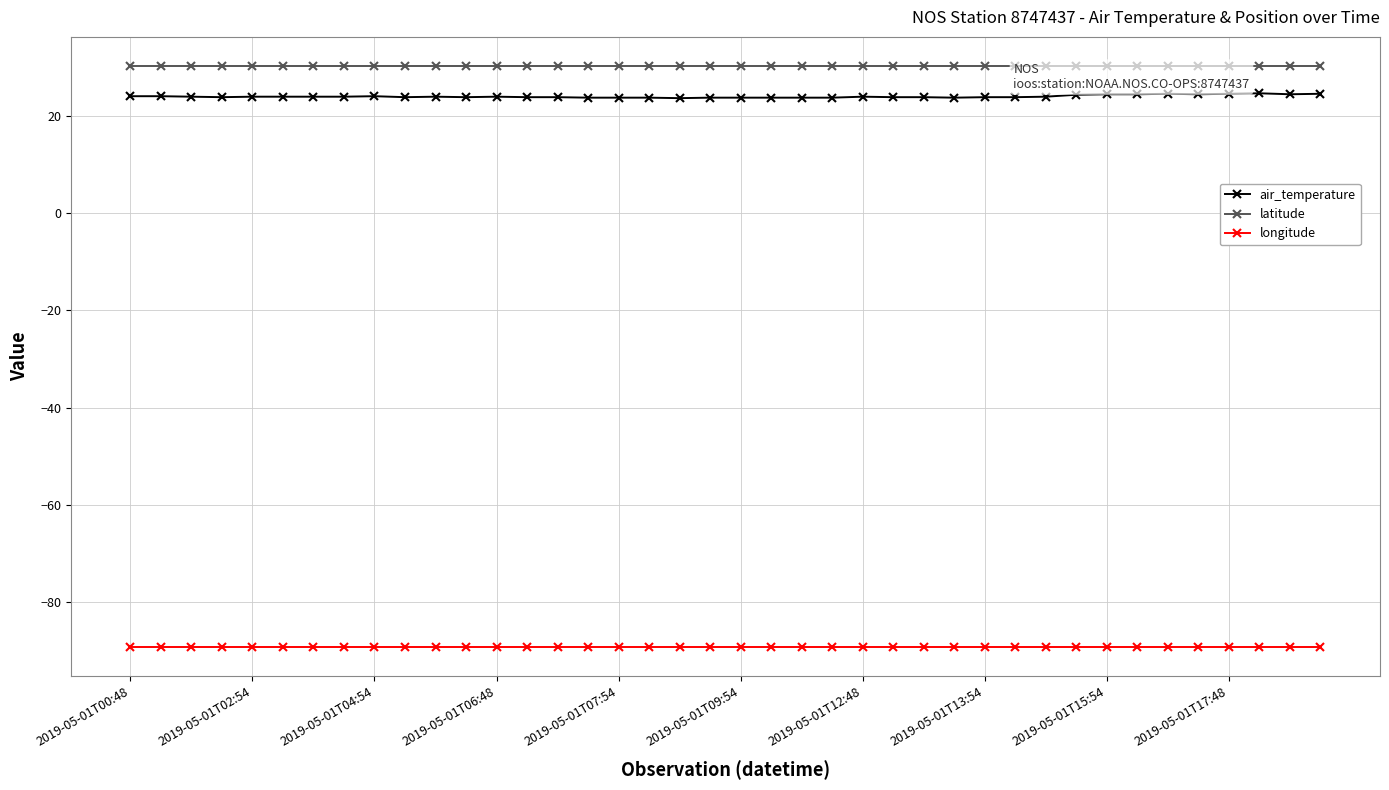

Reading left to right, transcribe all the data shown in this chart.

air_temperature: 24.1	24.1	24.0	23.9	24.0	24.0	24.0	24.0	24.1	23.9	24.0	23.9	24.0	23.9	23.9	23.8	23.8	23.8	23.7	23.8	23.8	23.8	23.8	23.8	24.0	23.9	23.9	23.8	23.9	23.9	24.0	24.4	24.5	24.5	24.6	24.5	24.6	24.7	24.5	24.6
latitude: 30.3	30.3	30.3	30.3	30.3	30.3	30.3	30.3	30.3	30.3	30.3	30.3	30.3	30.3	30.3	30.3	30.3	30.3	30.3	30.3	30.3	30.3	30.3	30.3	30.3	30.3	30.3	30.3	30.3	30.3	30.3	30.3	30.3	30.3	30.3	30.3	30.3	30.3	30.3	30.3
longitude: -89.3	-89.3	-89.3	-89.3	-89.3	-89.3	-89.3	-89.3	-89.3	-89.3	-89.3	-89.3	-89.3	-89.3	-89.3	-89.3	-89.3	-89.3	-89.3	-89.3	-89.3	-89.3	-89.3	-89.3	-89.3	-89.3	-89.3	-89.3	-89.3	-89.3	-89.3	-89.3	-89.3	-89.3	-89.3	-89.3	-89.3	-89.3	-89.3	-89.3